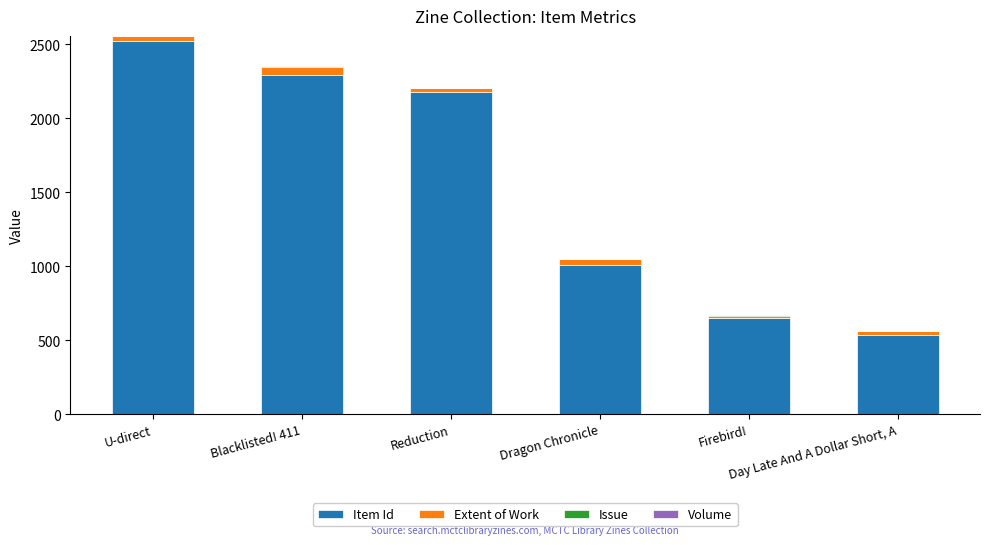

What is the highest value of the Item Id series?

2525